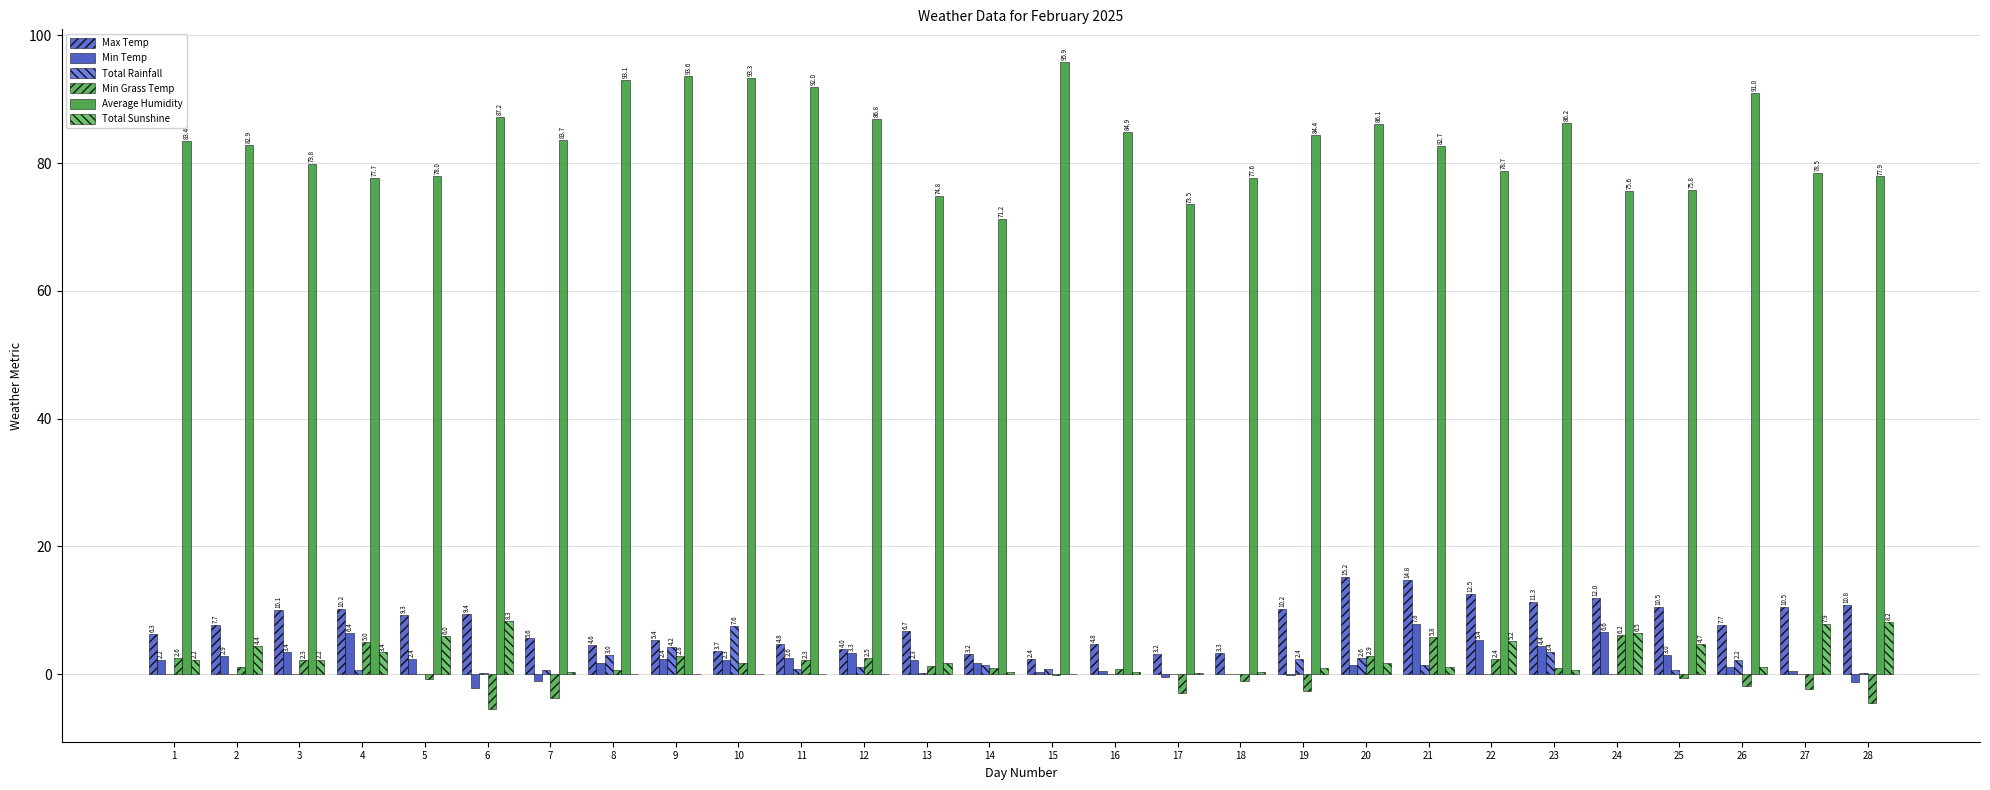

What is the total value across all series at 14?

78.7